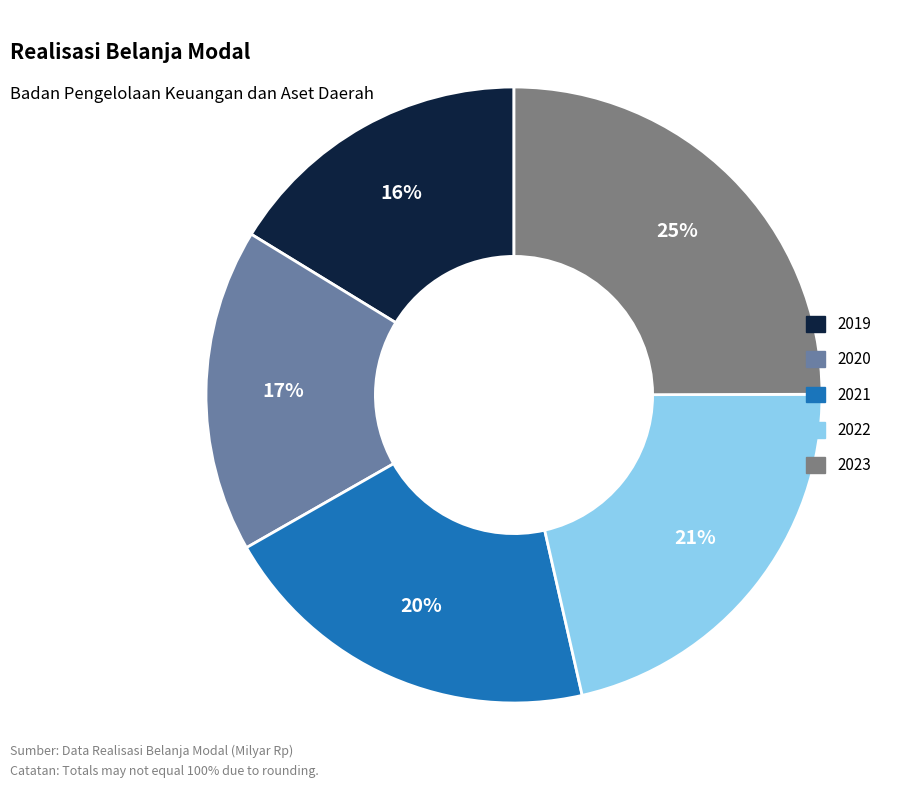

Which slice is the smallest?

2019